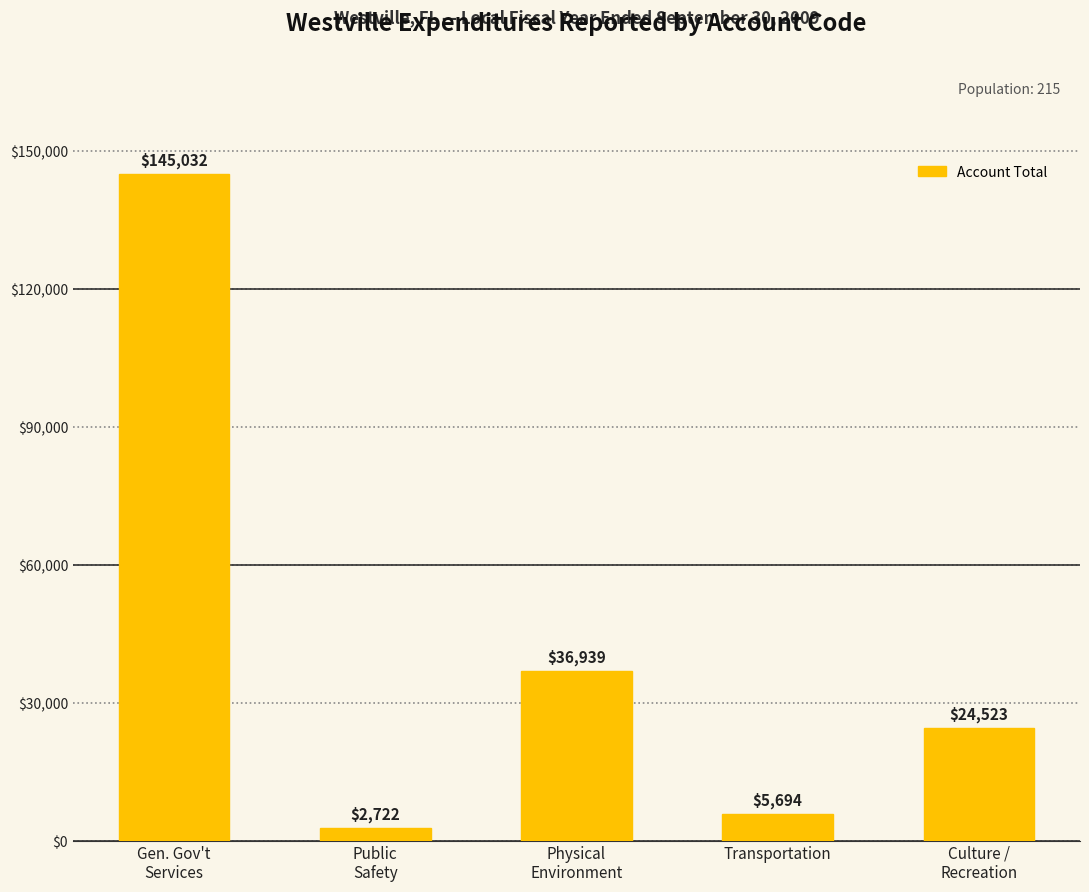

What is the value of the 5th bar from the left?

24523